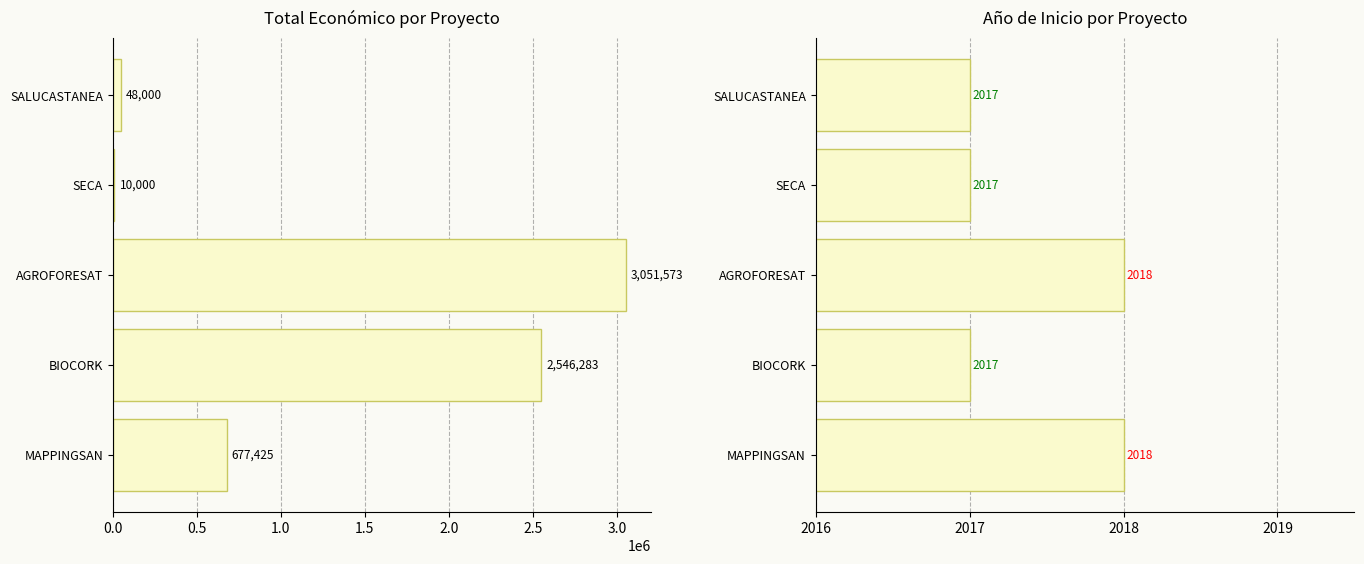

What is the sum of all Total económico values?

6333281